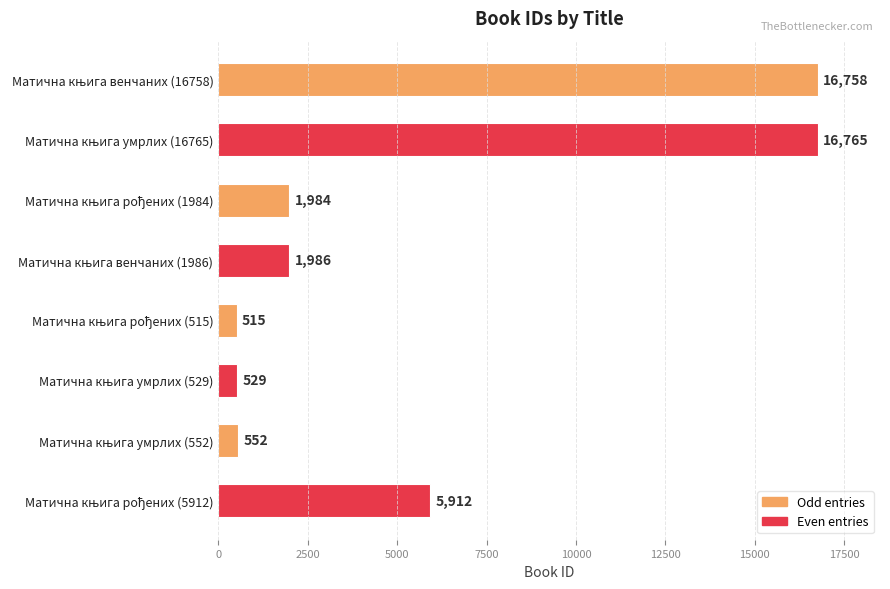

Reading top to bottom, transcribe all the data shown in this chart.

16758	16765	1984	1986	515	529	552	5912